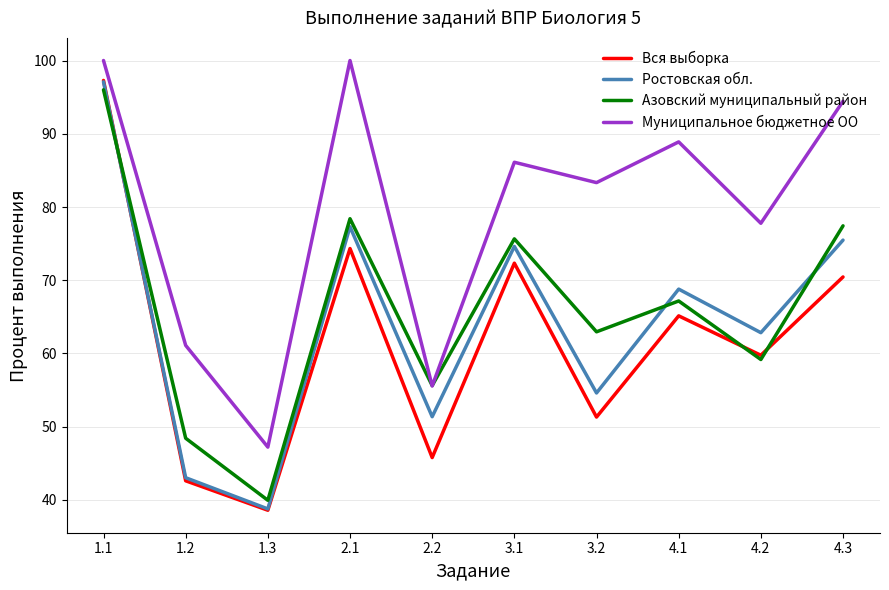

Between 1.3 and 4.2, which series saw the biggest shift?

Муниципальное бюджетное ОО